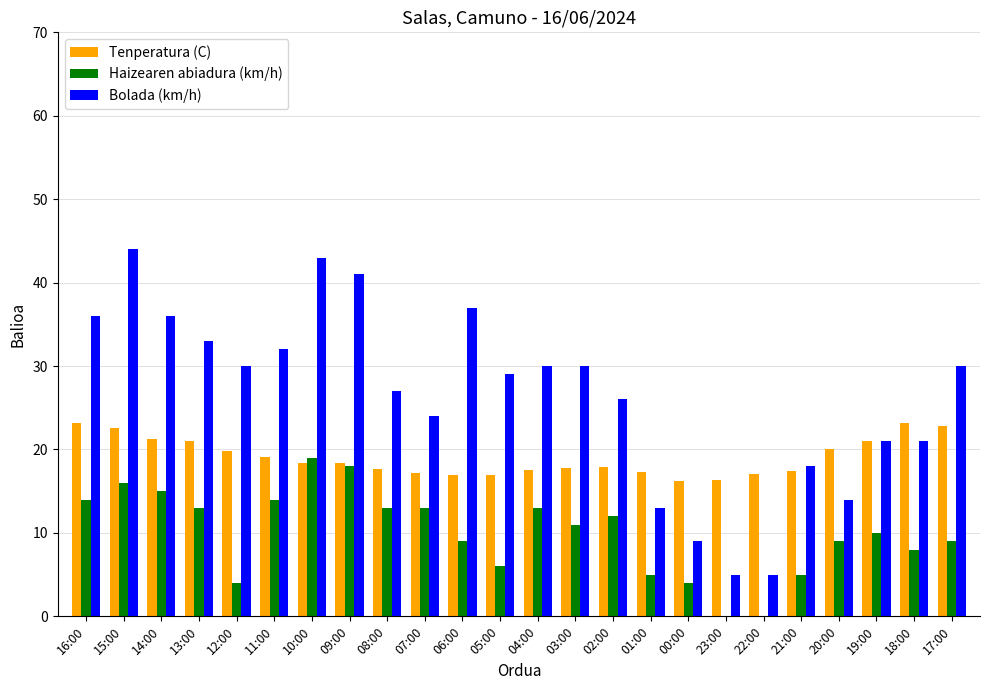

What is the maximum value shown in the chart?

44.0